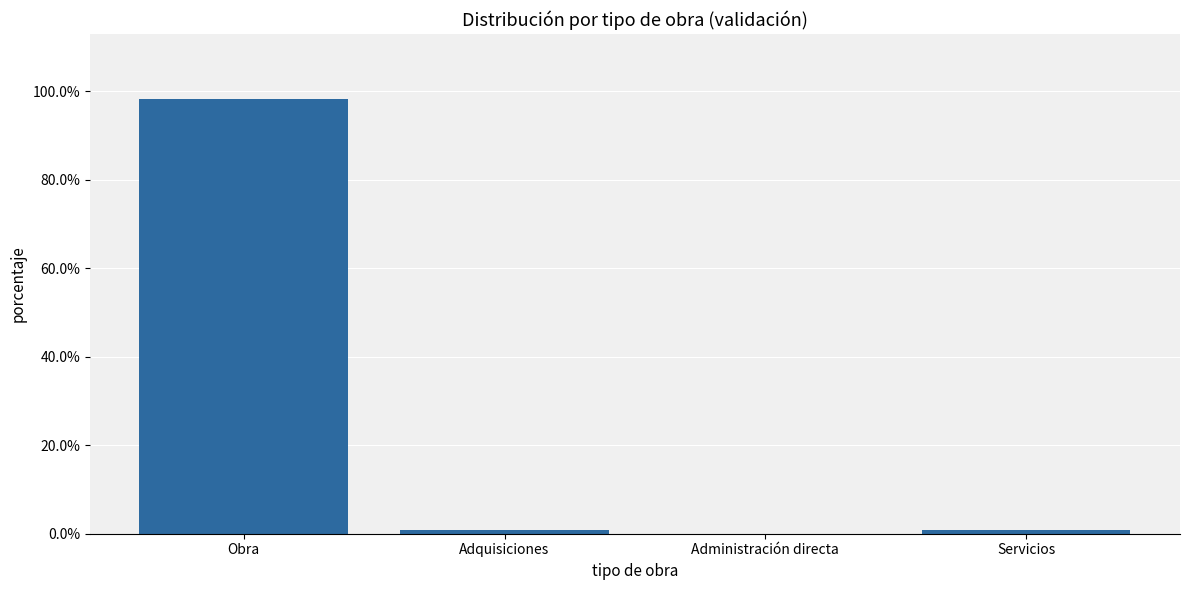

Reading left to right, list all the values displayed in this chart.

1.0	0.0	0.0	0.0